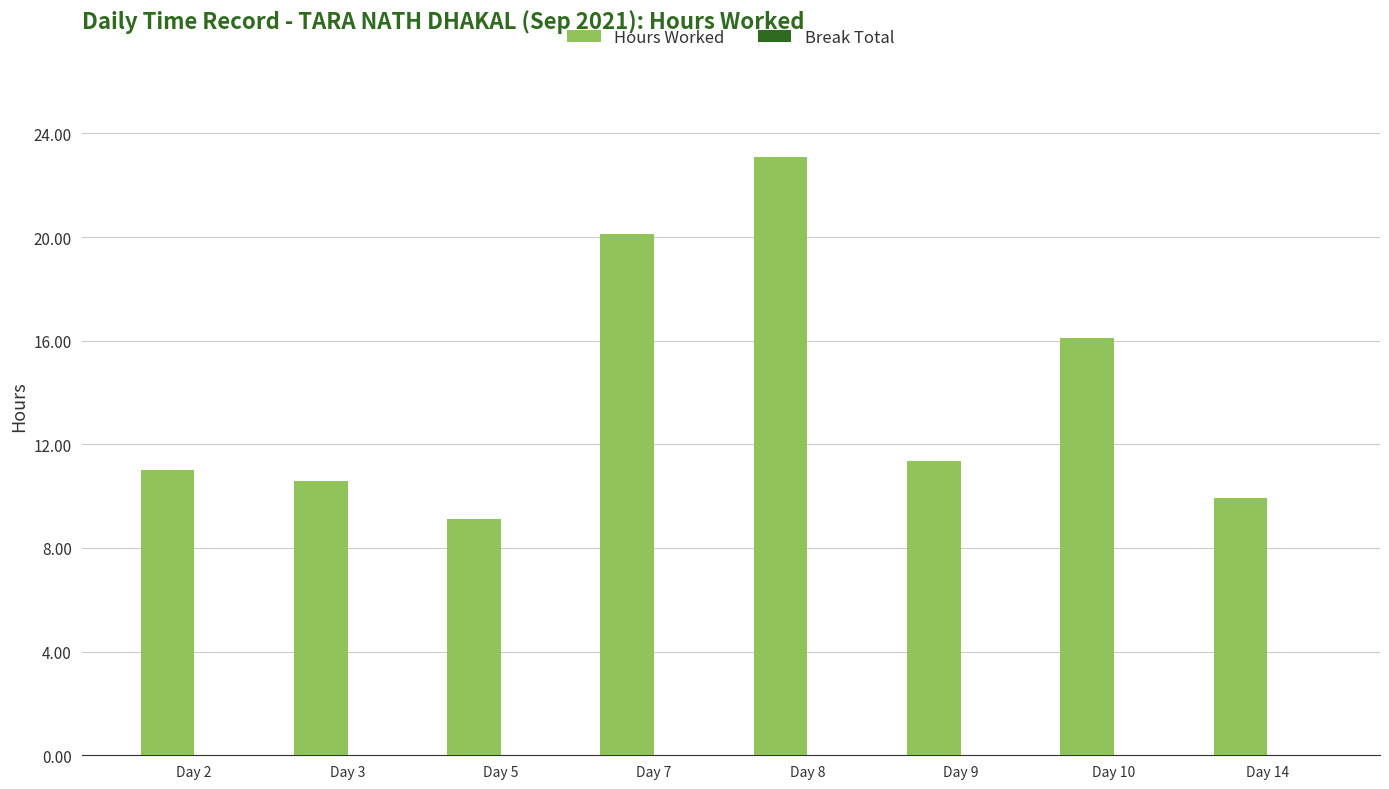

Between Day 5 and Day 10, which is larger?

Day 10